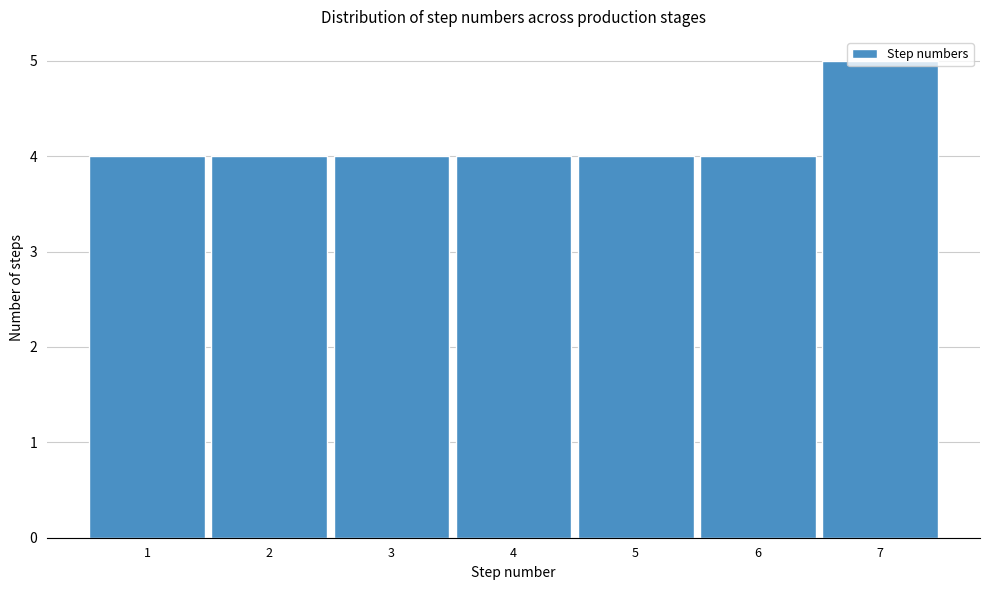

What value does the data have at 7?

5